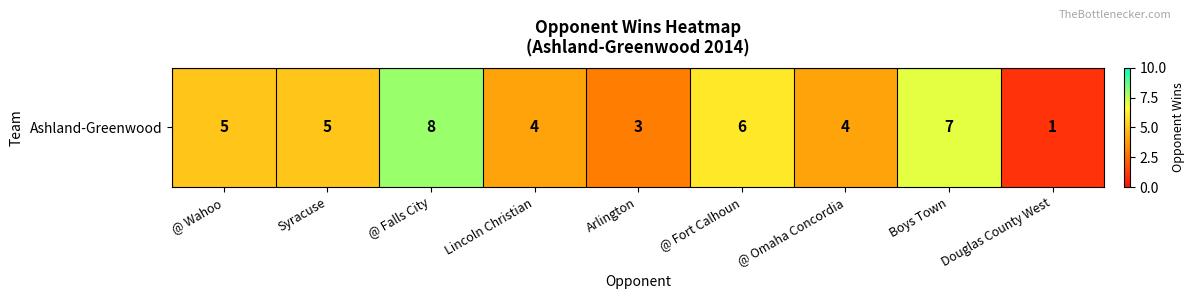

Between @ Omaha Concordia and @ Falls City, which is larger?

@ Falls City